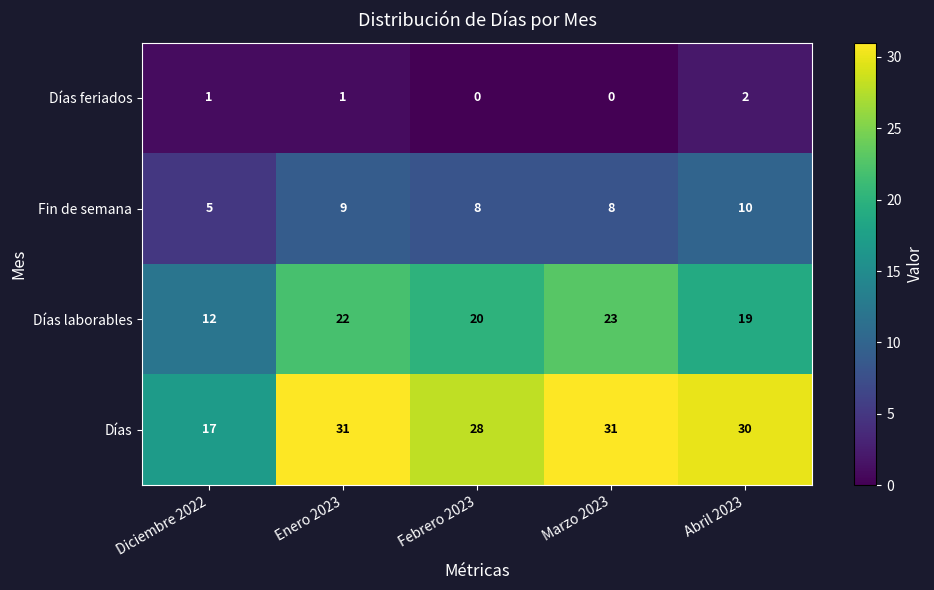

True or false: Fin de semana has a value of 7 at Diciembre 2022.

False